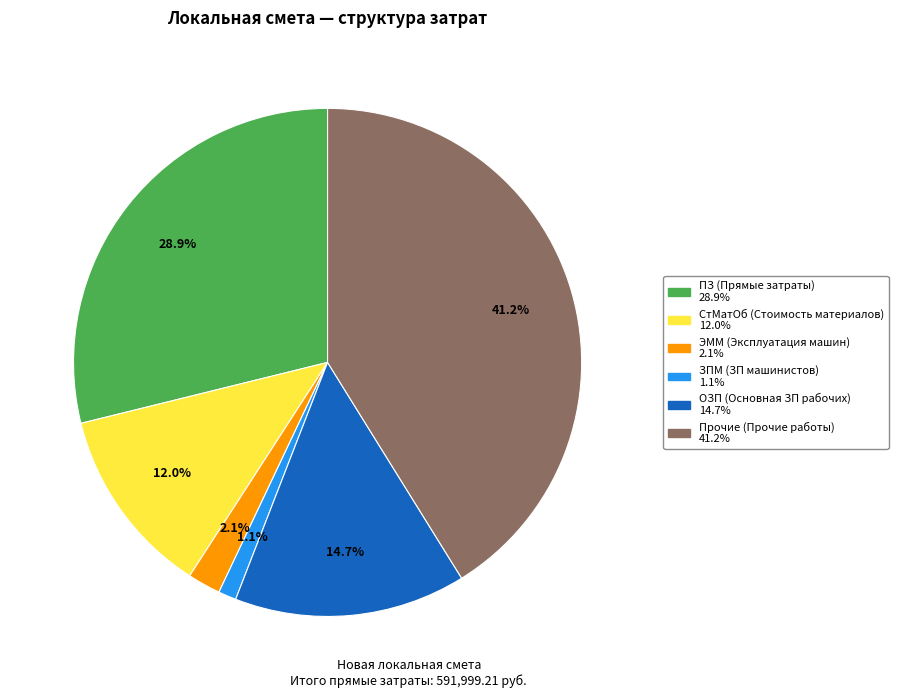

Rank the categories by value from lowest to highest.

ЗПМ (ЗП машинистов), ЭММ (Эксплуатация машин), СтМатОб (Стоимость материалов), ОЗП (Основная ЗП рабочих), ПЗ (Прямые затраты), Прочие (Прочие работы)